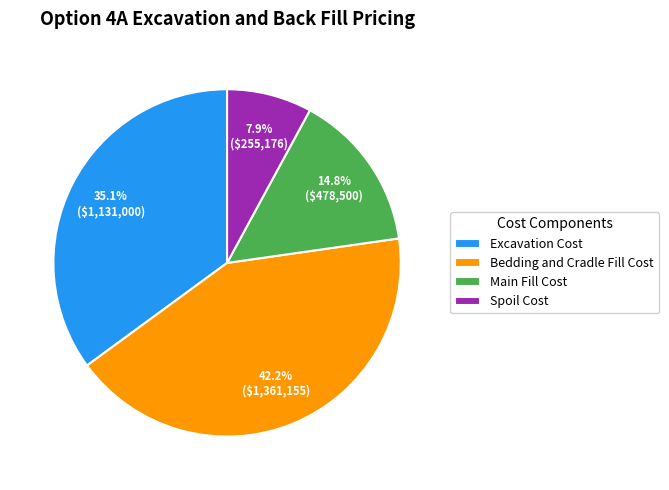

What percentage is the Excavation Cost slice, to the nearest percent?

35%